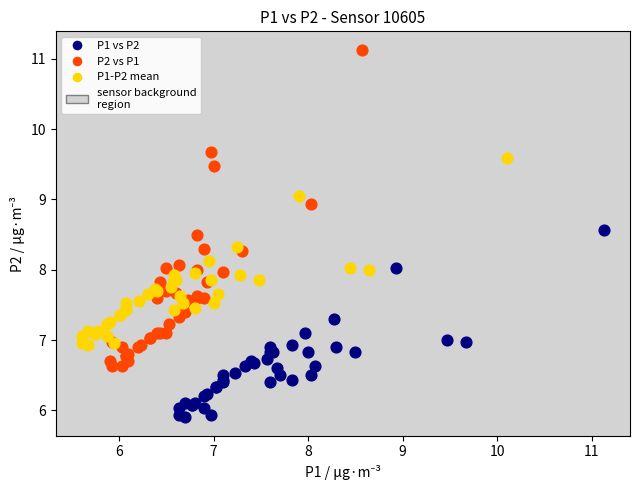

Which series reaches the maximum Y coordinate?

P2 vs P1